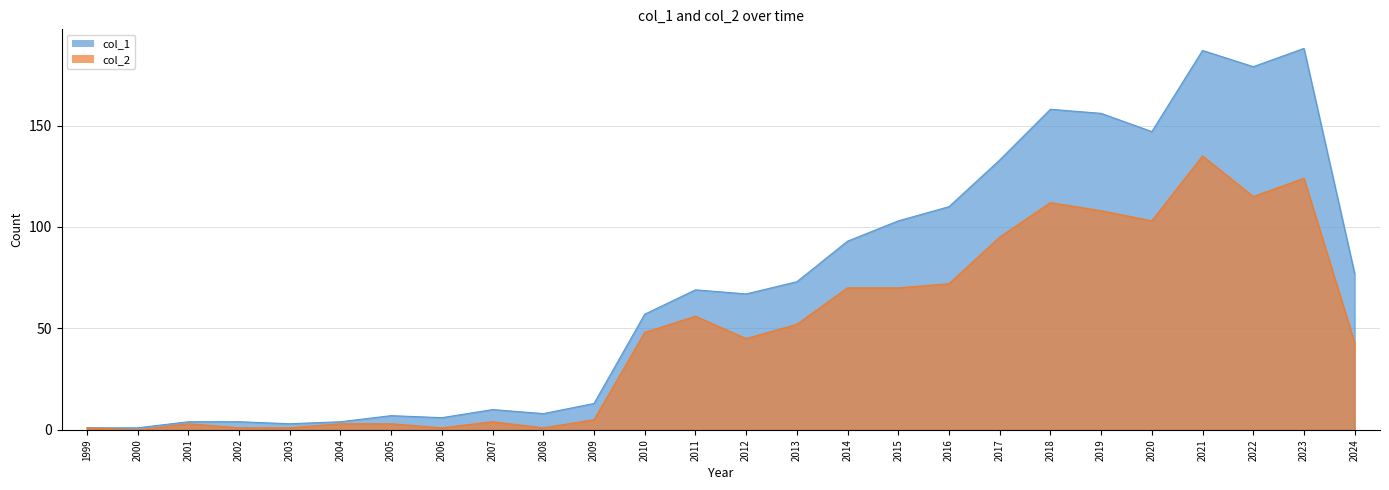

What is the sum of the col_1 values at 2021 and 2003?

190